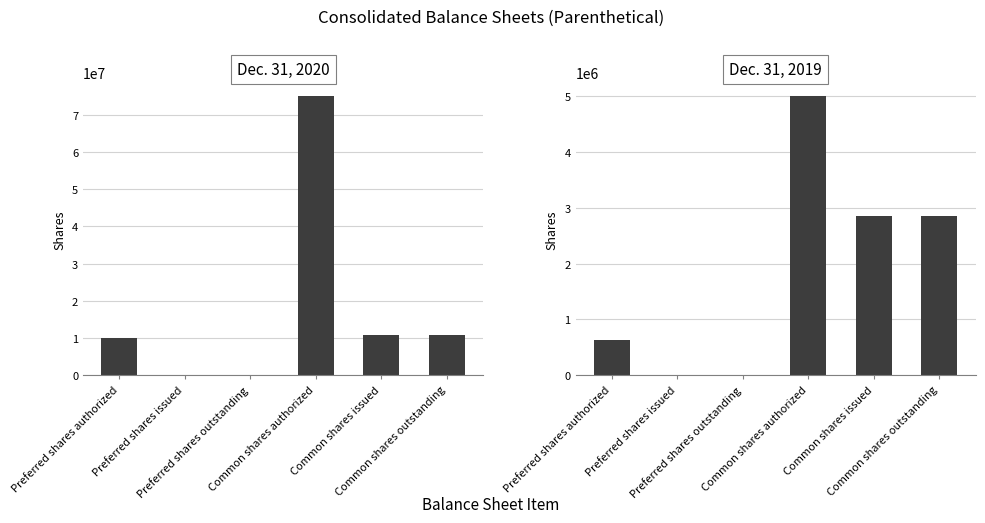

The value of Dec. 31, 2019 at Preferred shares issued is -1610903. True or false?

False